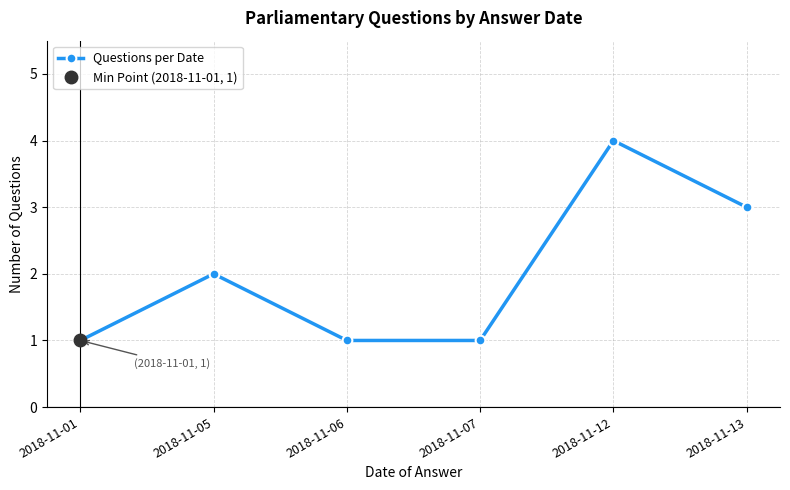

What is the approximate value at 2018-11-07?

1